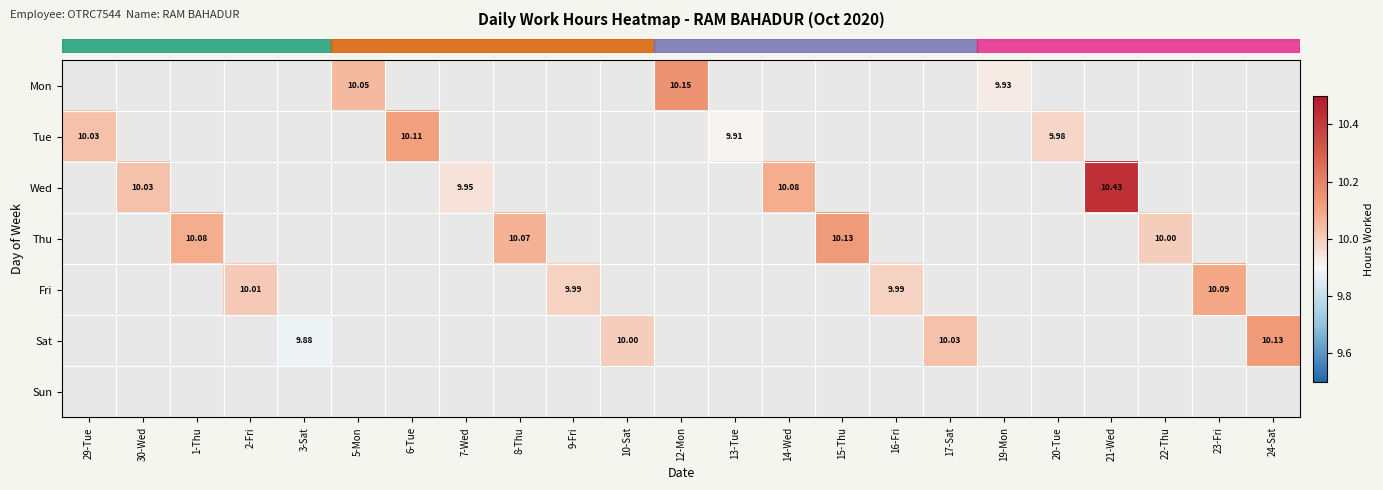

What is the greatest value displayed?

10.4